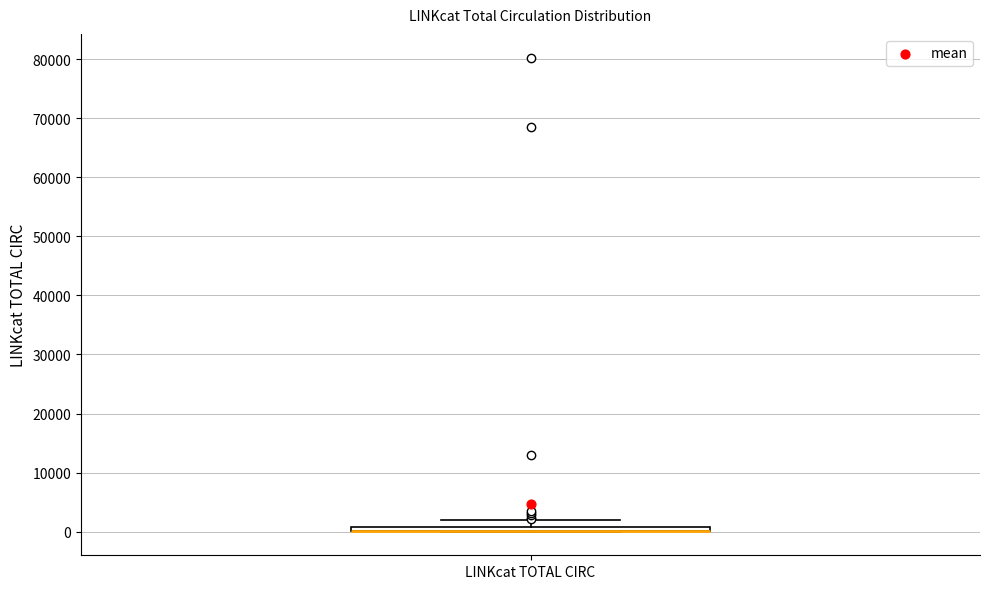

Where does the upper whisker of the box for LINKcat TOTAL CIRC end on the y-axis? The values are not printed on the chart, so give them approximately, as read against the axis.

2000